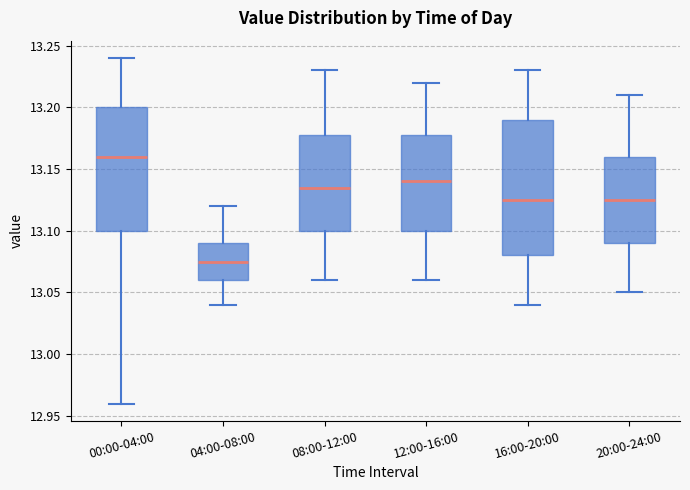

Reading left to right, read every box against the y-axis: the position of its median line, the range the box covers, and the ends of its whiskers. The values are not printed on the chart, so give them approximately, as read against the axis.

00:00-04:00: median 13.160, box 13.100 to 13.200, whiskers 12.960 to 13.240
04:00-08:00: median 13.075, box 13.060 to 13.090, whiskers 13.040 to 13.120
08:00-12:00: median 13.135, box 13.100 to 13.180, whiskers 13.060 to 13.230
12:00-16:00: median 13.140, box 13.100 to 13.180, whiskers 13.060 to 13.220
16:00-20:00: median 13.125, box 13.080 to 13.190, whiskers 13.040 to 13.230
20:00-24:00: median 13.125, box 13.090 to 13.160, whiskers 13.050 to 13.210